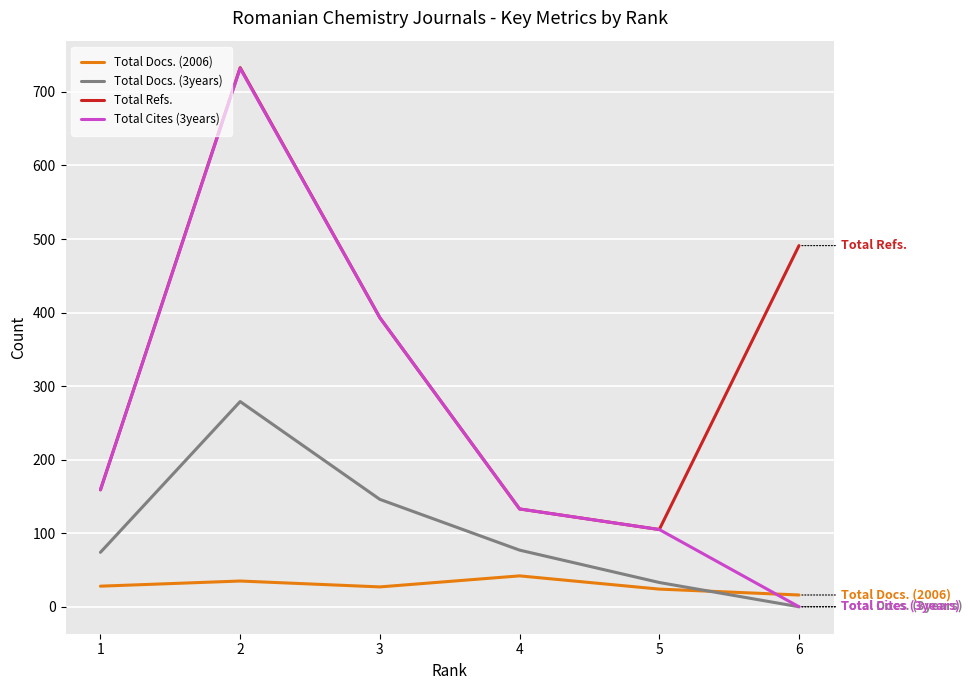

True or false: Total Docs. (2006) and Total Refs. cross at least once.

False